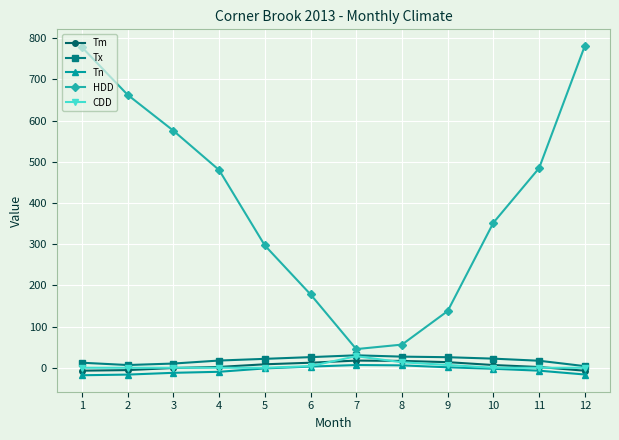

What is the value of the Tn point at the 9th from the left?

1.1